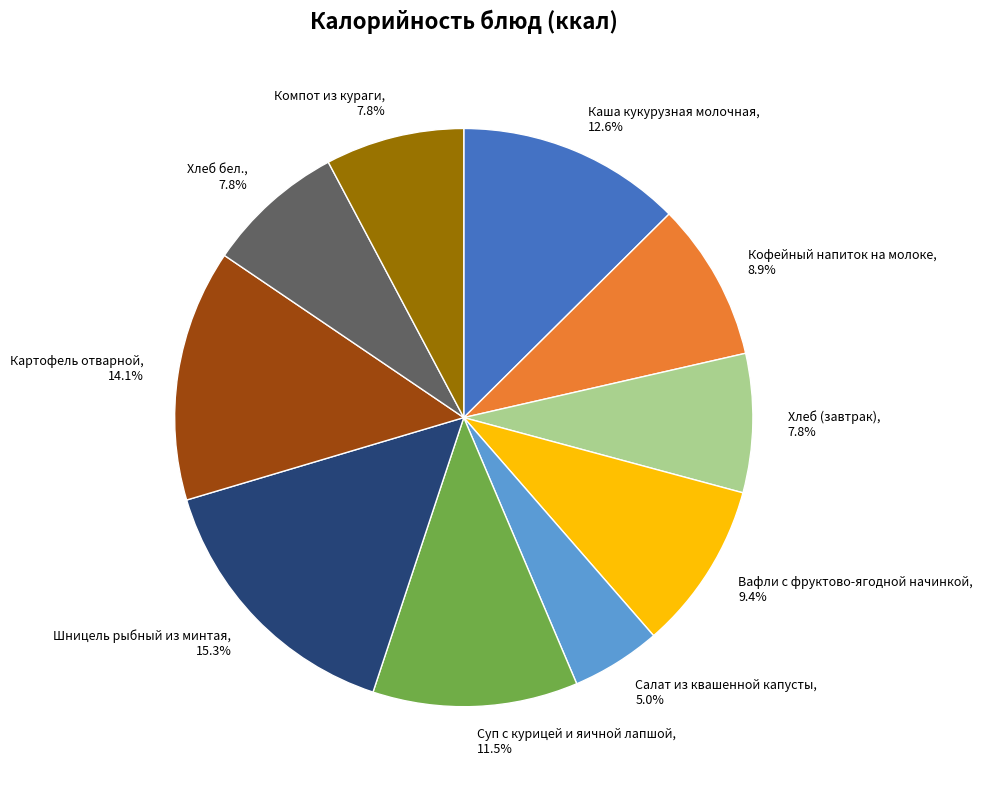

To the nearest percent, what portion does Шницель рыбный из минтая represent?

15%